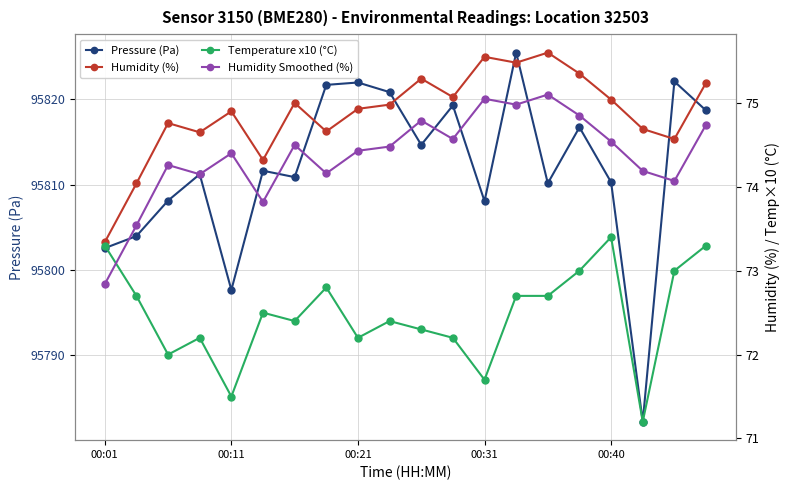

At which category is the sum across all series the highest?

13